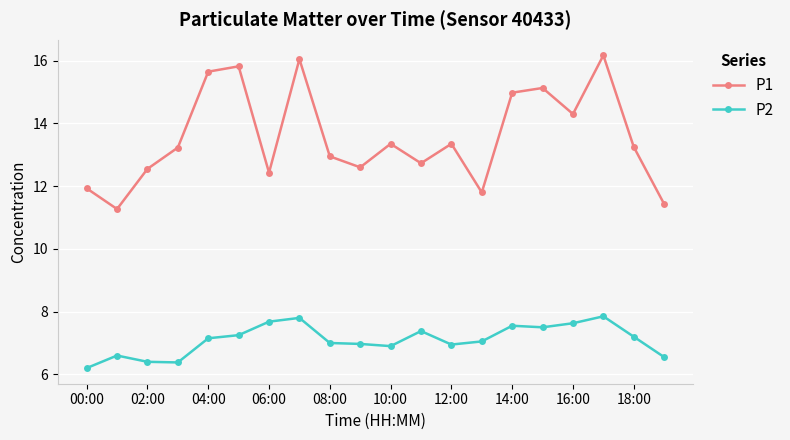

What is the sum of all P2 values?

142.0